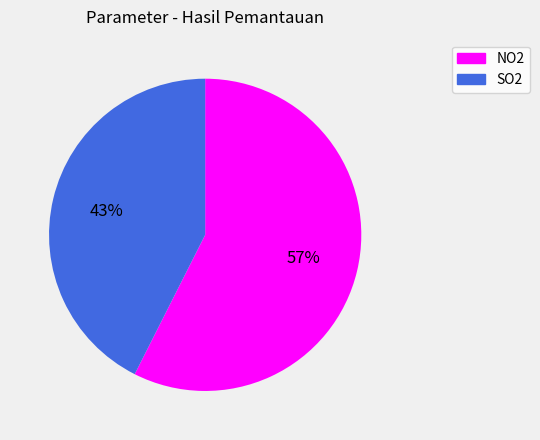

To the nearest percent, what portion does NO2 represent?

57%